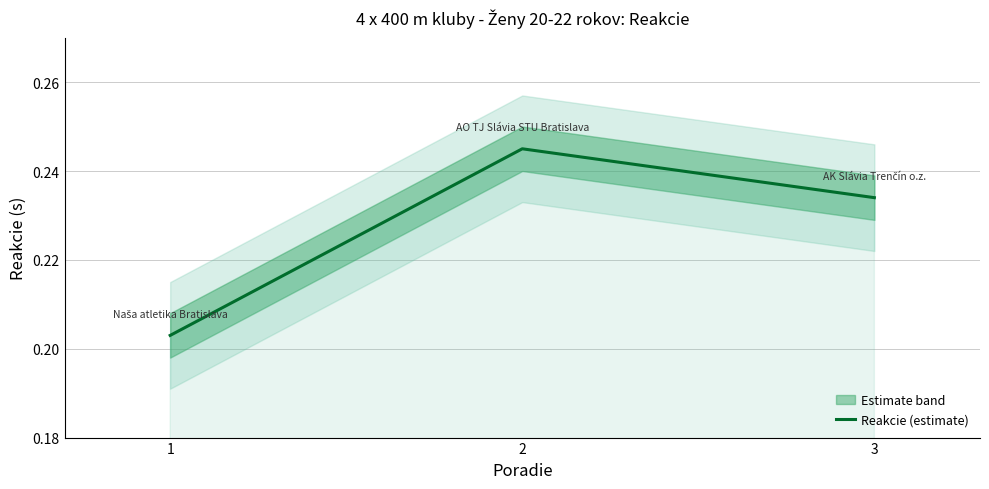

Which has a higher value, 1 or 2?

2